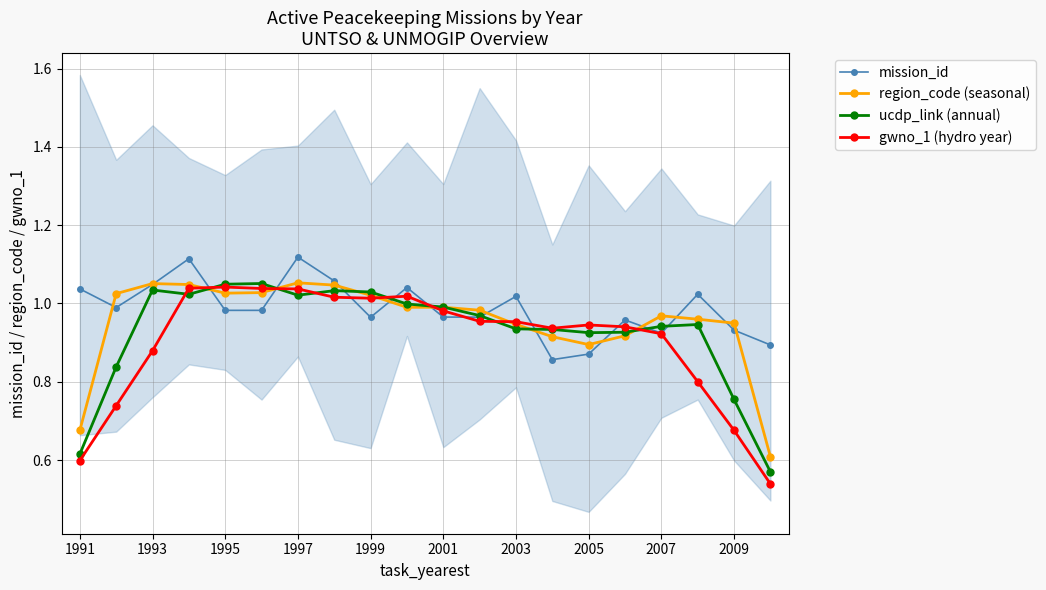

True or false: gwno_1 (hydro year) and region_code (seasonal) cross at least once.

True